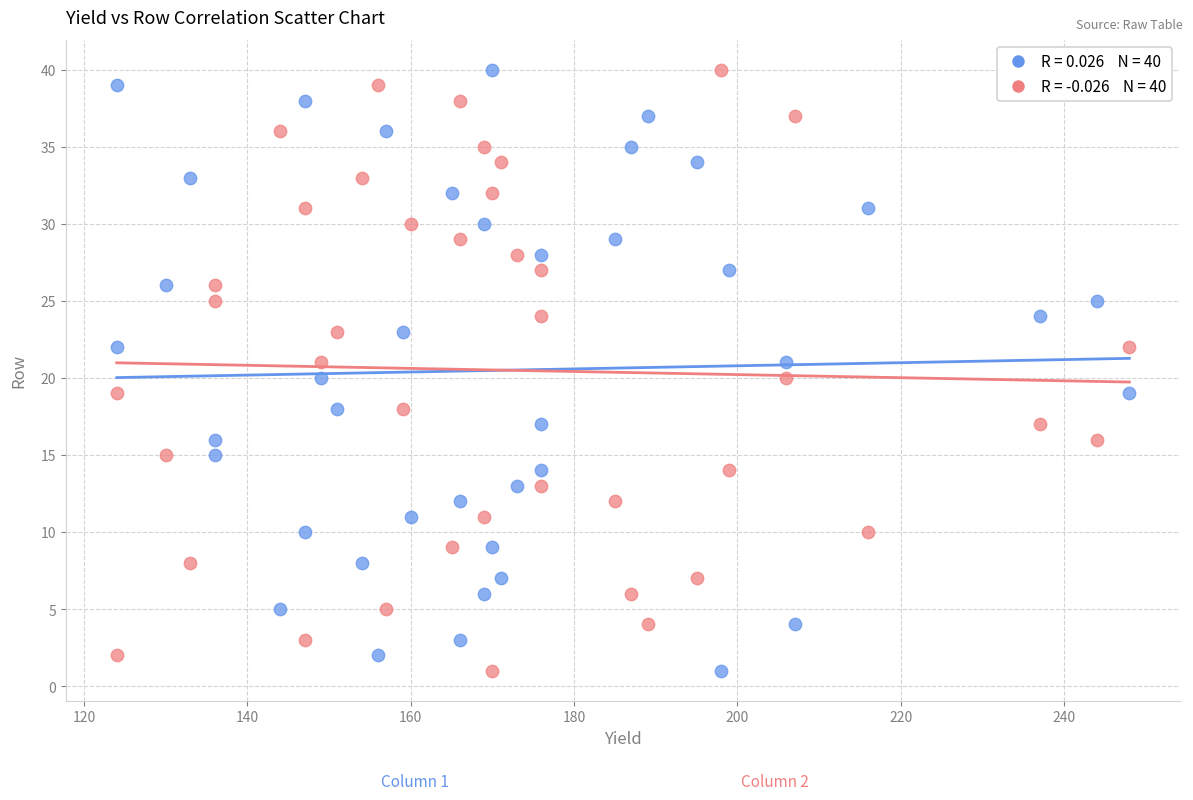

Across all data points, what is the range of Y values (max minus min)?

39